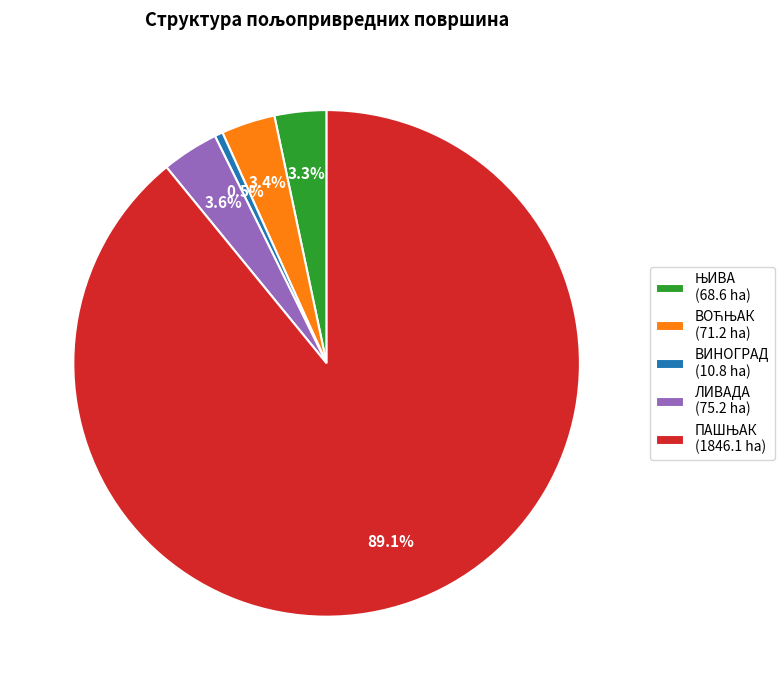

What is the total percentage of ЛИВАДА (75.2 ha) and ВИНОГРАД (10.8 ha)?

4.1%